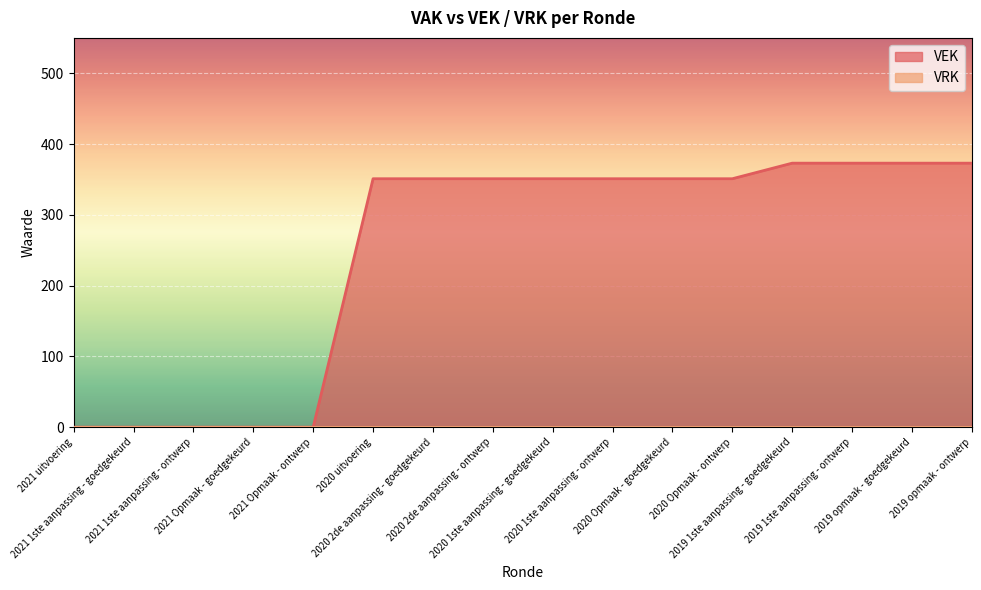

What is the sum of all values?

3949